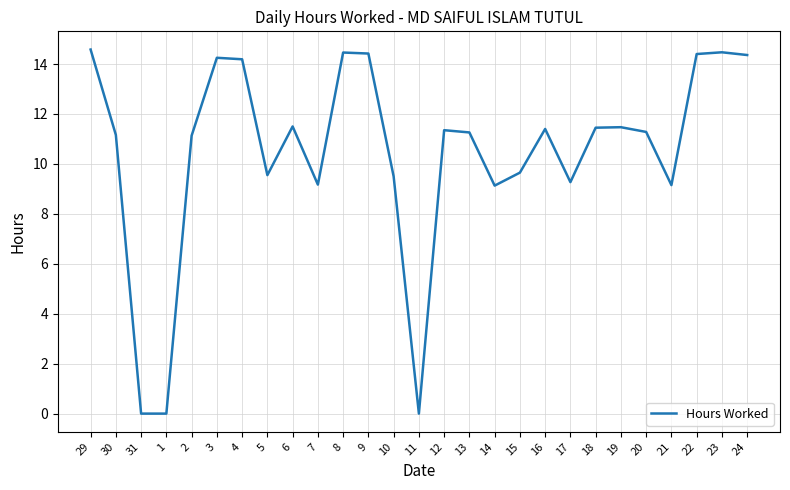

What is the greatest value displayed?

14.6